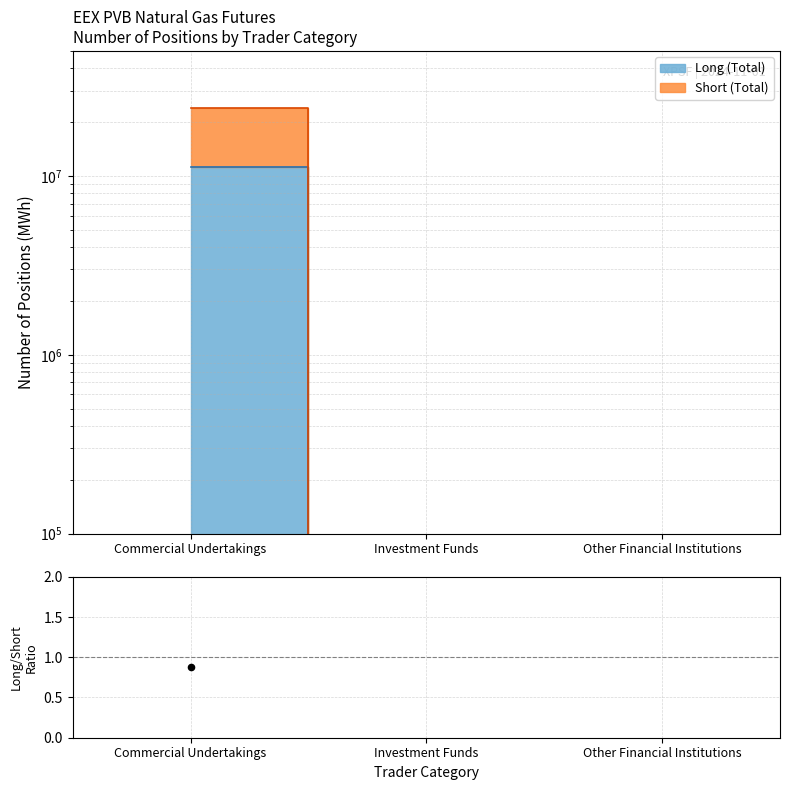

Which series contains the lowest Y value?

Long